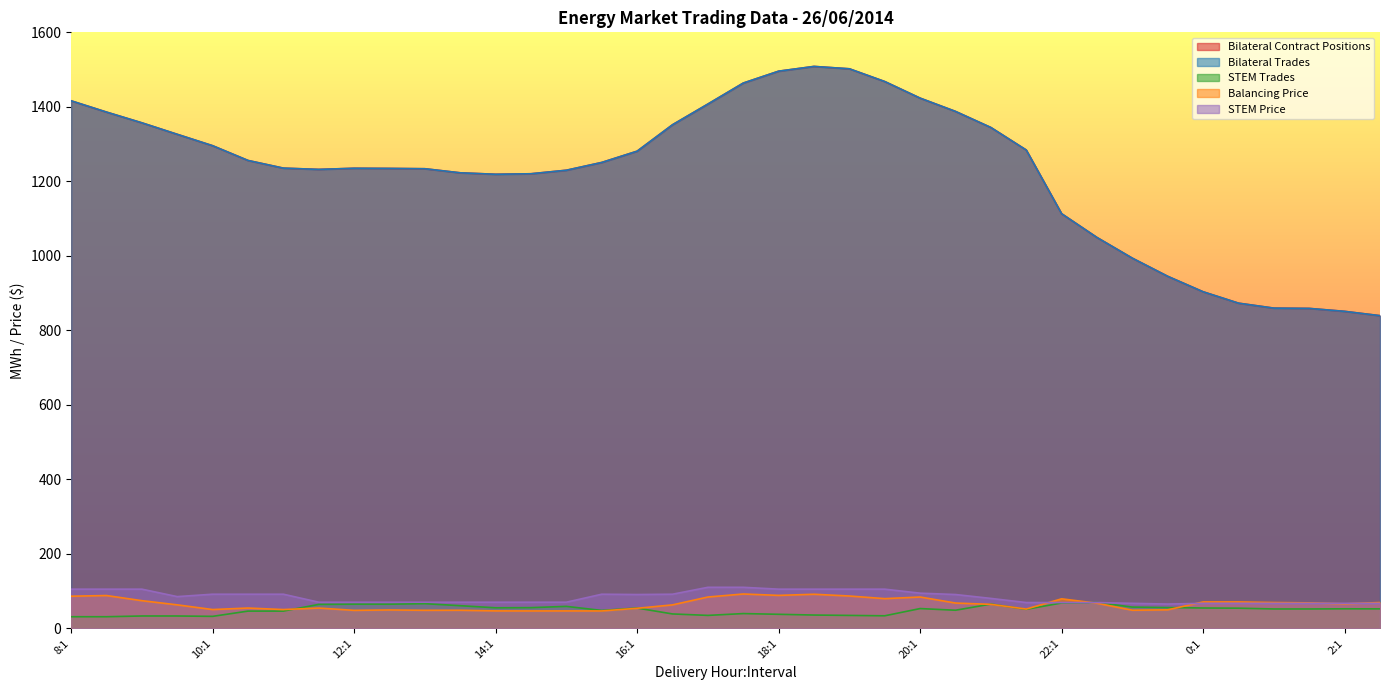

What is the minimum value for Bilateral Trades?

839.3